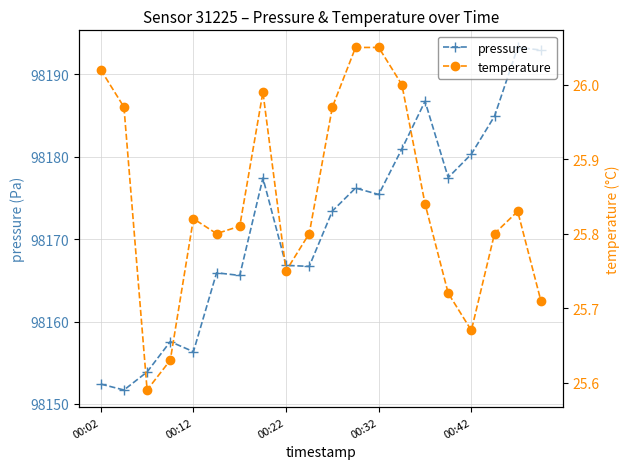

Is it true that pressure equals 98175.4 at 00:32?

True